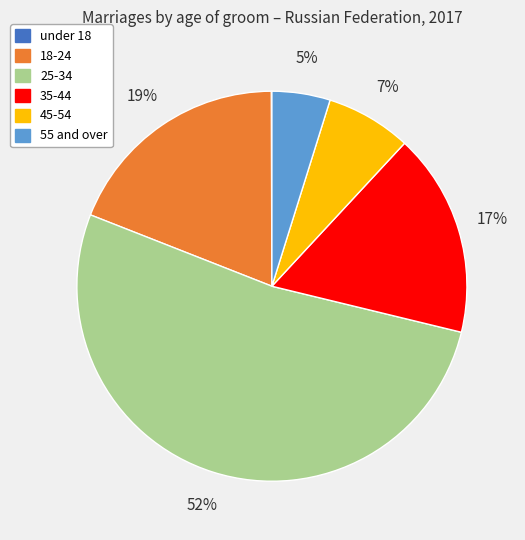

Which slice is the largest?

25-34